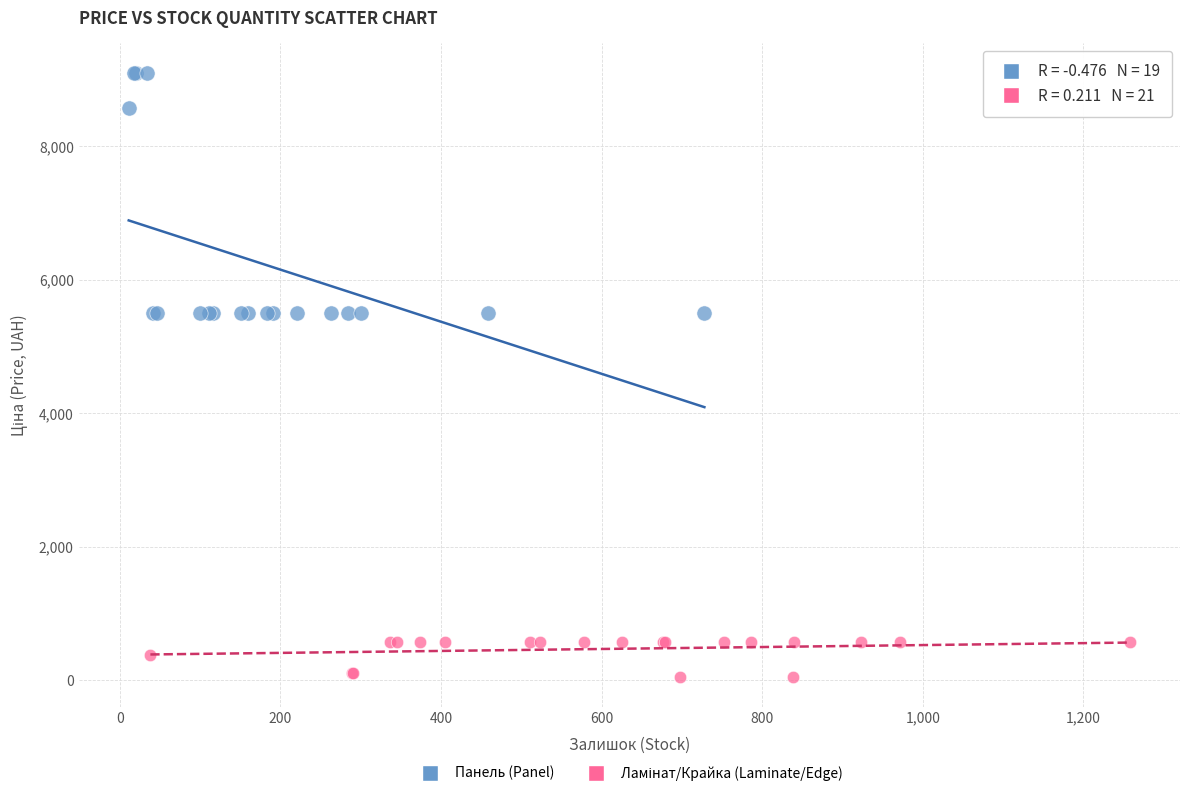

Which series has the largest Y range (max minus min)?

Панель (Panel)